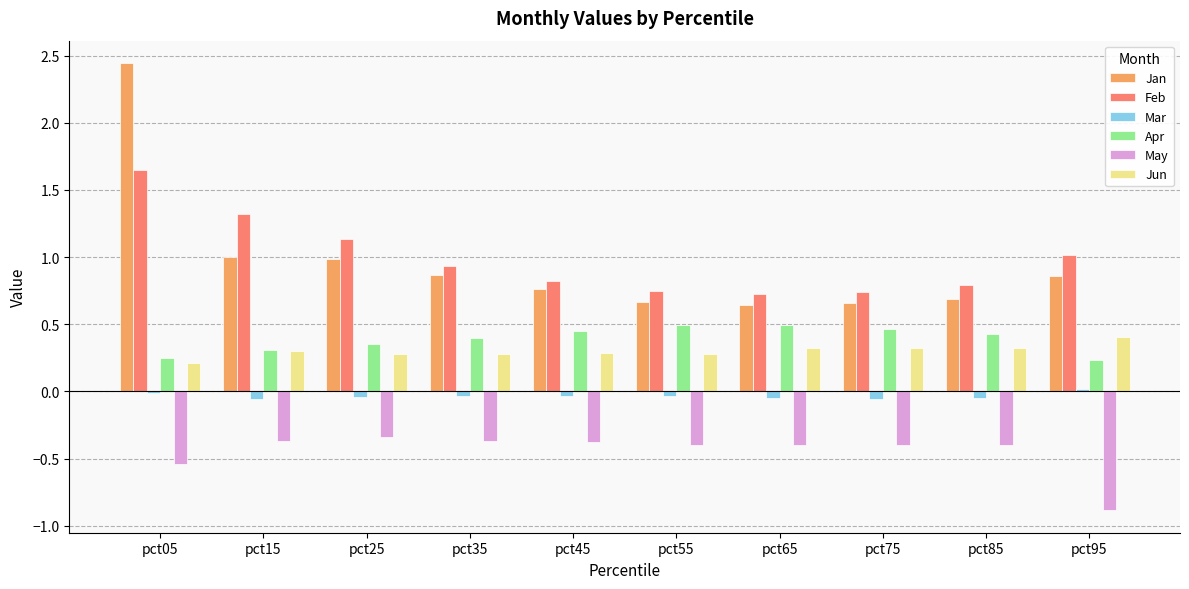

What is the average value of the Jun series?

0.3